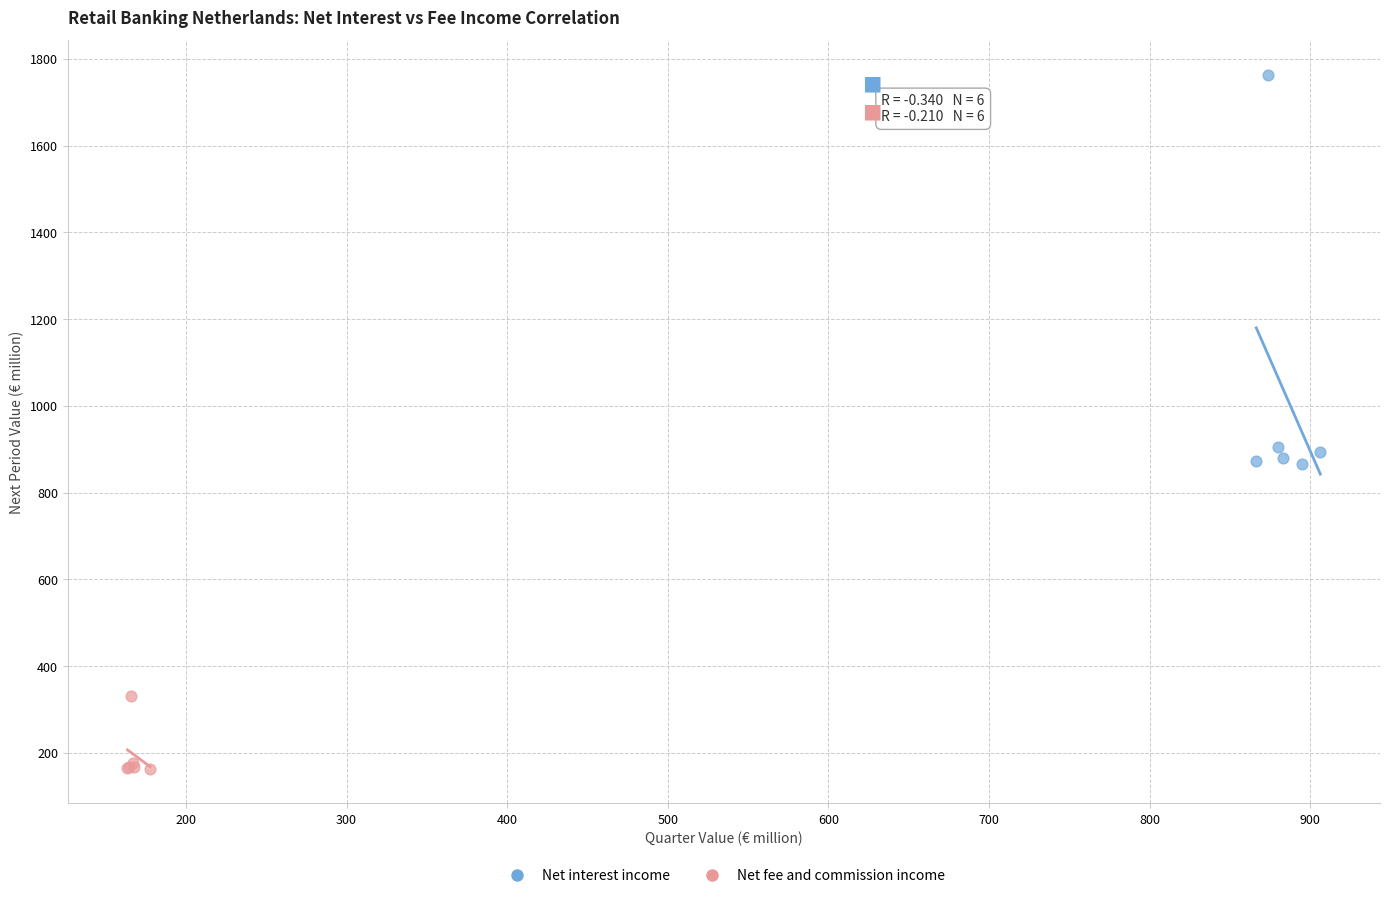

Which series contains the highest Y value?

Net interest income